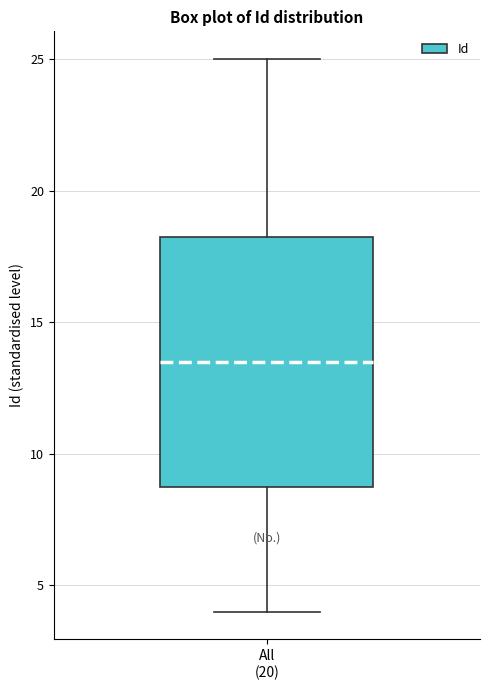

Transcribe this box plot: give where the median line is, the range the box spans, and where the two whiskers end, as read against the y-axis. The values are not printed on the chart, so give them approximately, as read against the axis.

median 13.5, box 9.0 to 18.5, whiskers 4.0 to 25.0